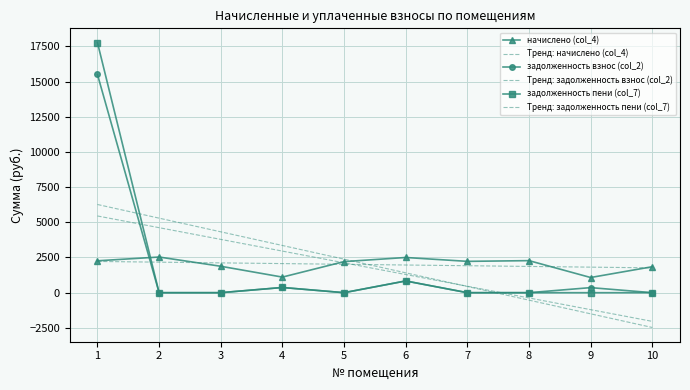

Where do начислено (col_4) and Тренд: задолженность пени (col_7) first cross each other?

5 and 6